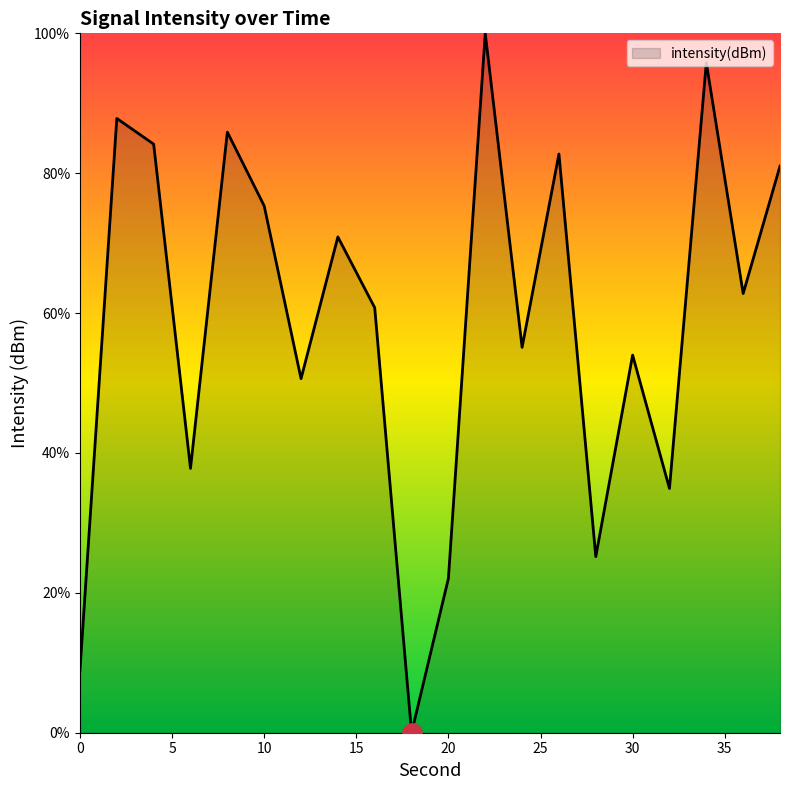

What is the difference between the maximum and minimum values?

100.0